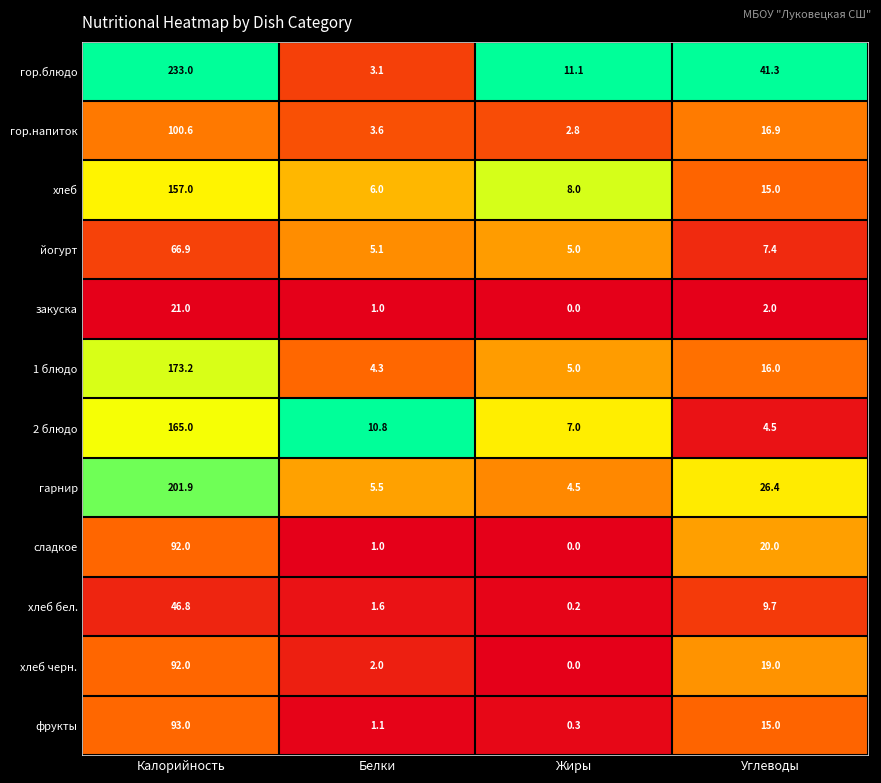

The гор.напиток series shows 16.9 at Углеводы. True or false?

True